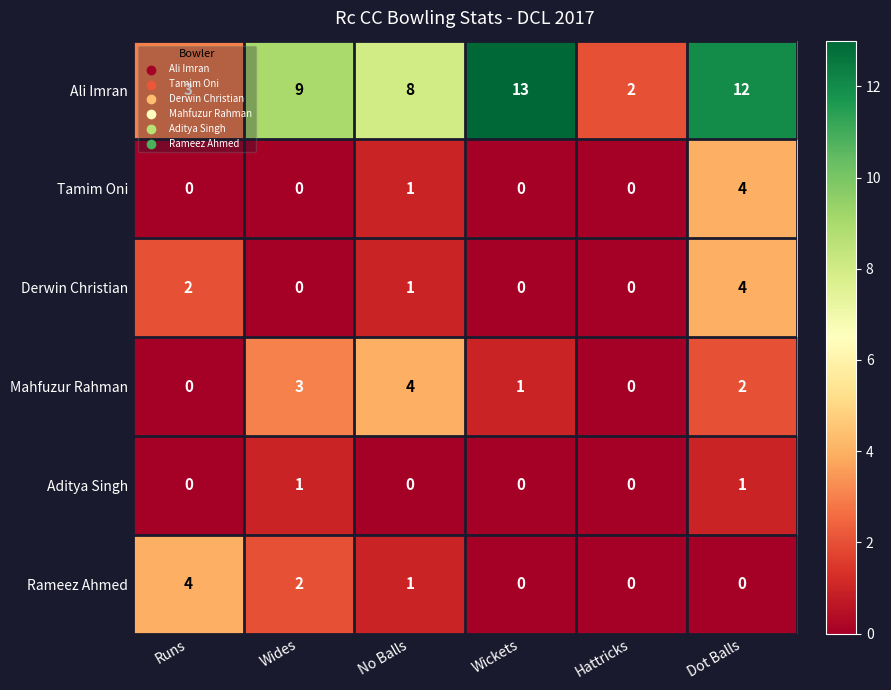

What is the spread (max minus min) of values at Wickets?

13